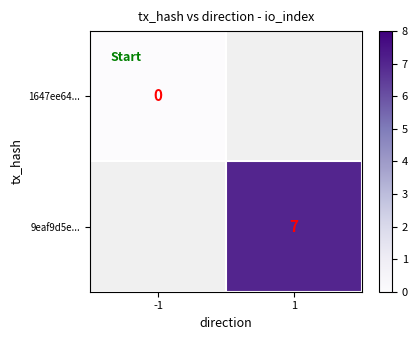

Is the value of 1647ee64... at -1 greater than the value of 9eaf9d5e... at 1?

No